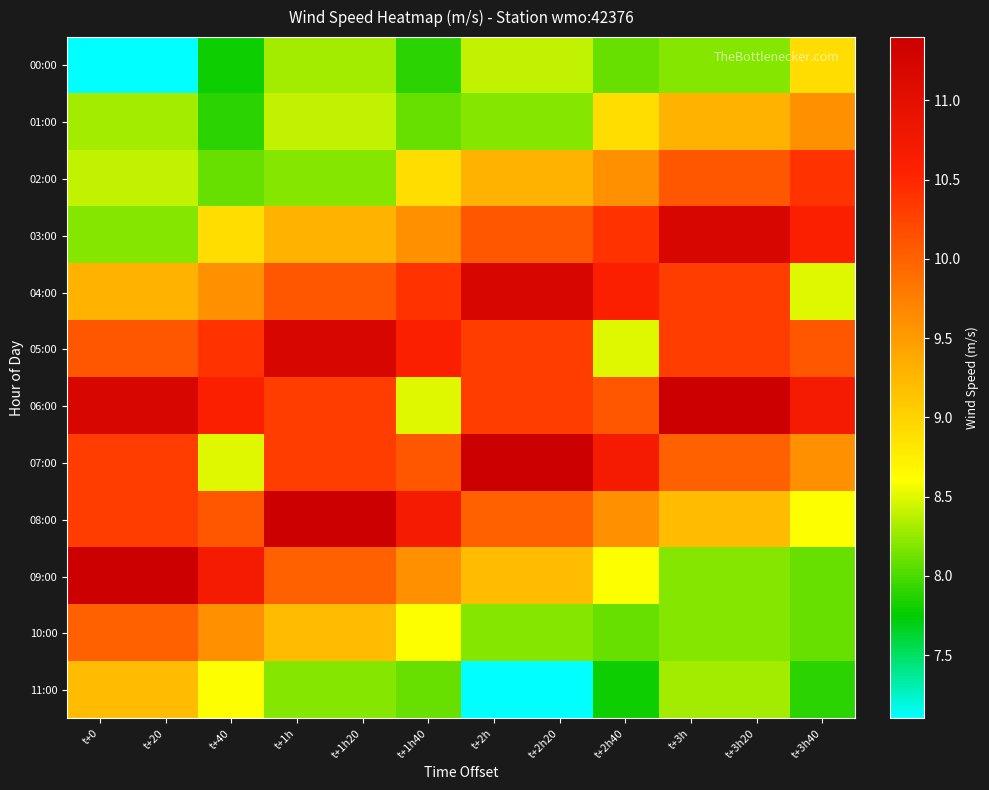

Reading left to right, what are all the values shown in this chart?

00:00: t+0=7.1	t+20=7.1	t+40=7.8	t+1h=8.3	t+1h20=8.3	t+1h40=7.9	t+2h=8.4	t+2h20=8.4	t+2h40=8.1	t+3h=8.2	t+3h20=8.2	t+3h40=8.9
01:00: t+0=8.3	t+20=8.3	t+40=7.9	t+1h=8.4	t+1h20=8.4	t+1h40=8.1	t+2h=8.2	t+2h20=8.2	t+2h40=8.9	t+3h=9.3	t+3h20=9.3	t+3h40=9.6
02:00: t+0=8.4	t+20=8.4	t+40=8.1	t+1h=8.2	t+1h20=8.2	t+1h40=8.9	t+2h=9.3	t+2h20=9.3	t+2h40=9.6	t+3h=10.1	t+3h20=10.1	t+3h40=10.4
03:00: t+0=8.2	t+20=8.2	t+40=8.9	t+1h=9.3	t+1h20=9.3	t+1h40=9.6	t+2h=10.1	t+2h20=10.1	t+2h40=10.4	t+3h=11.2	t+3h20=11.2	t+3h40=10.6
04:00: t+0=9.3	t+20=9.3	t+40=9.6	t+1h=10.1	t+1h20=10.1	t+1h40=10.4	t+2h=11.2	t+2h20=11.2	t+2h40=10.6	t+3h=10.3	t+3h20=10.3	t+3h40=8.5
05:00: t+0=10.1	t+20=10.1	t+40=10.4	t+1h=11.2	t+1h20=11.2	t+1h40=10.6	t+2h=10.3	t+2h20=10.3	t+2h40=8.5	t+3h=10.3	t+3h20=10.3	t+3h40=10.1
06:00: t+0=11.2	t+20=11.2	t+40=10.6	t+1h=10.3	t+1h20=10.3	t+1h40=8.5	t+2h=10.3	t+2h20=10.3	t+2h40=10.1	t+3h=11.4	t+3h20=11.4	t+3h40=10.7
07:00: t+0=10.3	t+20=10.3	t+40=8.5	t+1h=10.3	t+1h20=10.3	t+1h40=10.1	t+2h=11.4	t+2h20=11.4	t+2h40=10.7	t+3h=10.0	t+3h20=10.0	t+3h40=9.6
08:00: t+0=10.3	t+20=10.3	t+40=10.1	t+1h=11.4	t+1h20=11.4	t+1h40=10.7	t+2h=10.0	t+2h20=10.0	t+2h40=9.6	t+3h=9.2	t+3h20=9.2	t+3h40=8.6
09:00: t+0=11.4	t+20=11.4	t+40=10.7	t+1h=10.0	t+1h20=10.0	t+1h40=9.6	t+2h=9.2	t+2h20=9.2	t+2h40=8.6	t+3h=8.2	t+3h20=8.2	t+3h40=8.1
10:00: t+0=10.0	t+20=10.0	t+40=9.6	t+1h=9.2	t+1h20=9.2	t+1h40=8.6	t+2h=8.2	t+2h20=8.2	t+2h40=8.1	t+3h=8.2	t+3h20=8.2	t+3h40=8.1
11:00: t+0=9.2	t+20=9.2	t+40=8.6	t+1h=8.2	t+1h20=8.2	t+1h40=8.1	t+2h=7.1	t+2h20=7.1	t+2h40=7.8	t+3h=8.3	t+3h20=8.3	t+3h40=7.9